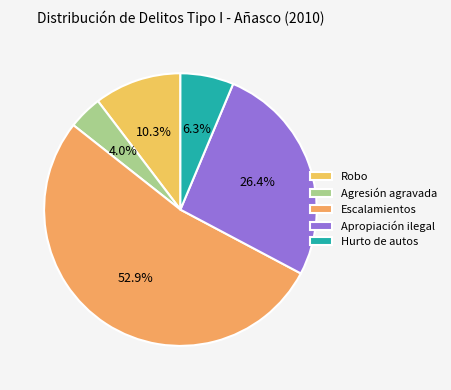

Which slice is the smallest?

Agresión agravada